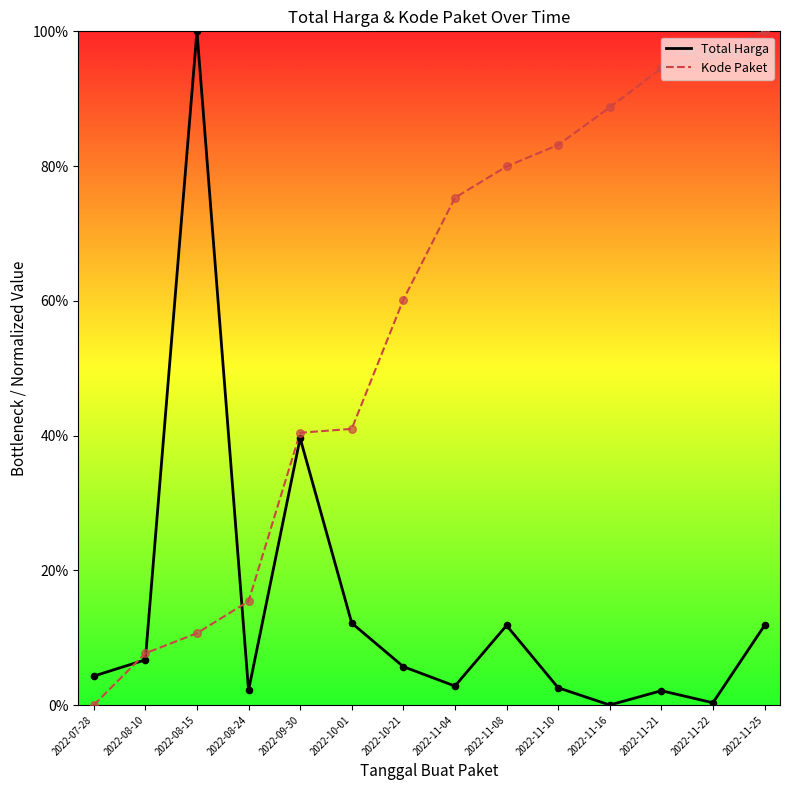

Is the value of Kode Paket at 2022-08-15 greater than the value of Total Harga at 2022-07-28?

Yes